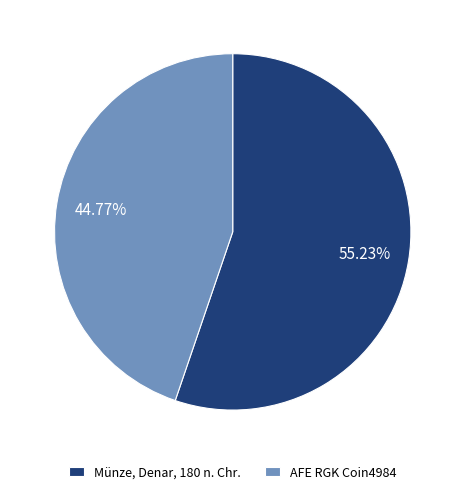

Does any single category account for the majority?

Yes